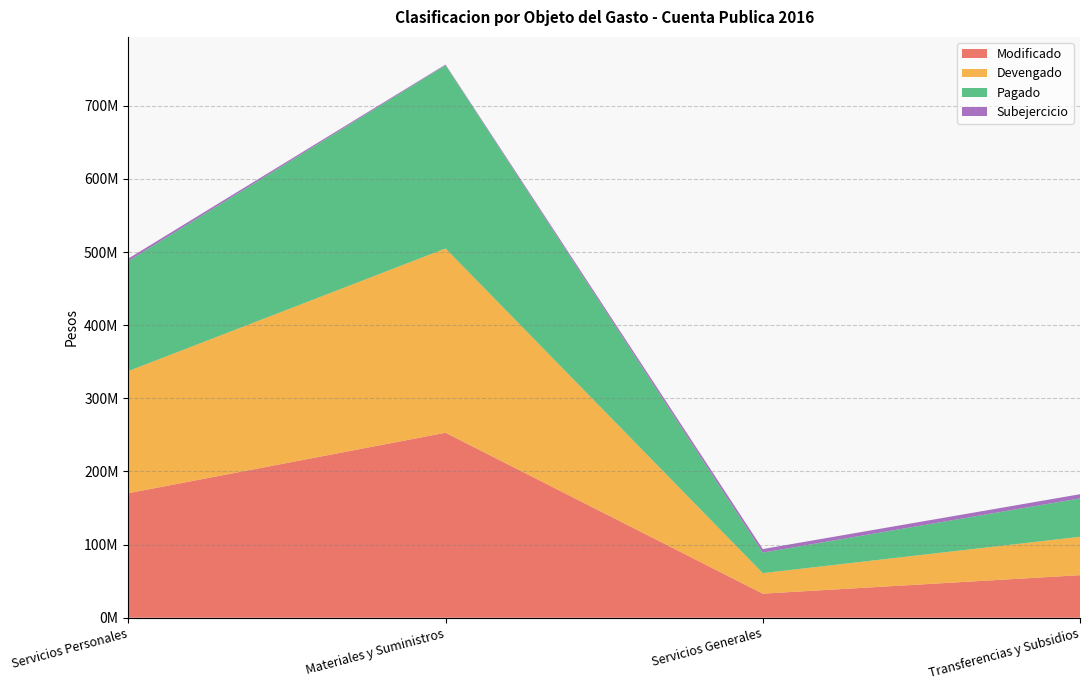

Reading left to right, extract all data points from this chart.

Modificado: 170311914.2	252971301.9	32920539.8	58209889.4
Devengado: 166987811.7	252020356.0	28073045.9	52499133.4
Pagado: 150526561.4	250567381.8	28069973.9	52499133.4
Subejercicio: 3324102.6	950945.9	4847493.9	5710756.0